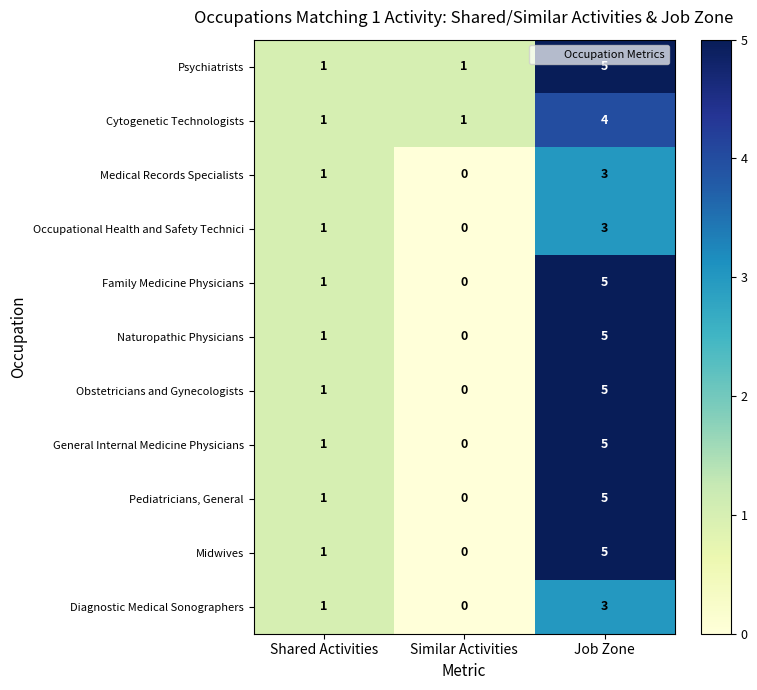

How many Pediatricians, General values are between 0 and 5?

3